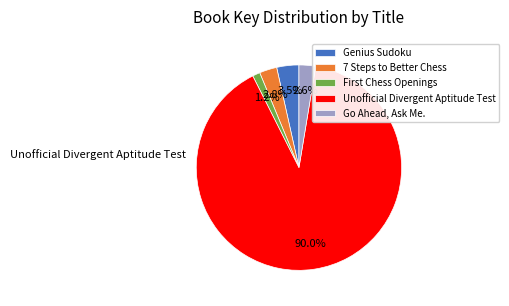

To the nearest percent, what is the combined percentage of Unofficial Divergent Aptitude Test and Genius Sudoku?

93%